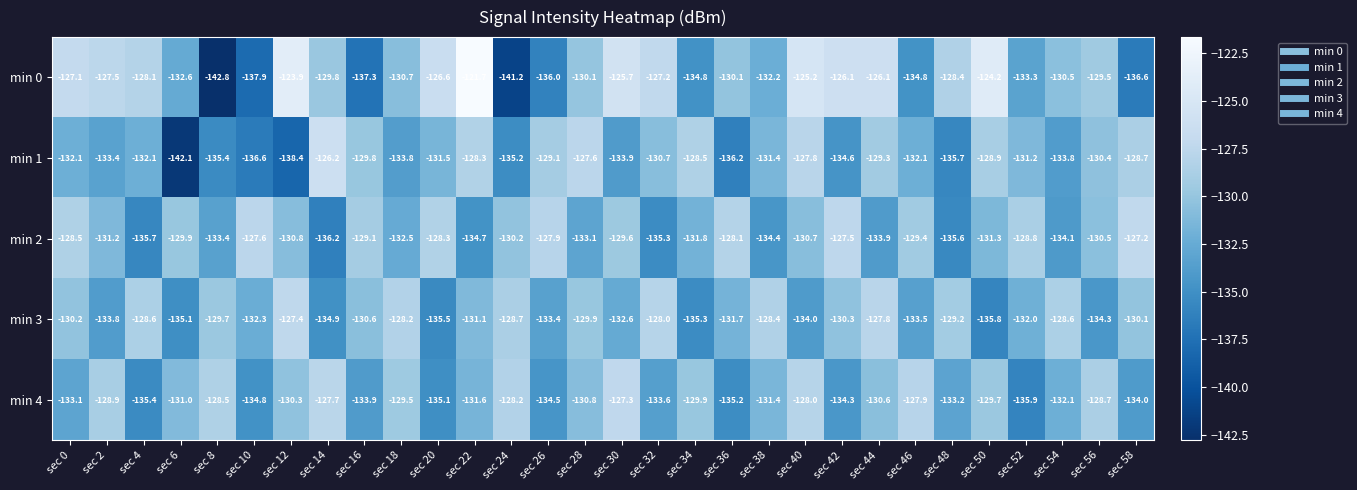

The min 1 series shows -132.1 at sec 46. True or false?

True